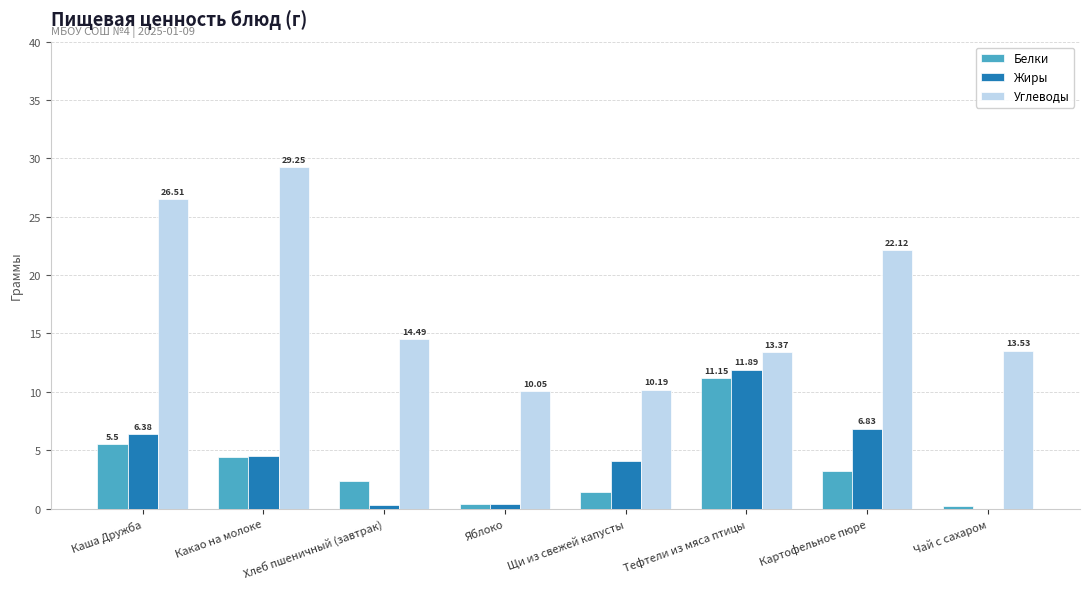

At which label is Белки closest to 5?

Каша Дружба